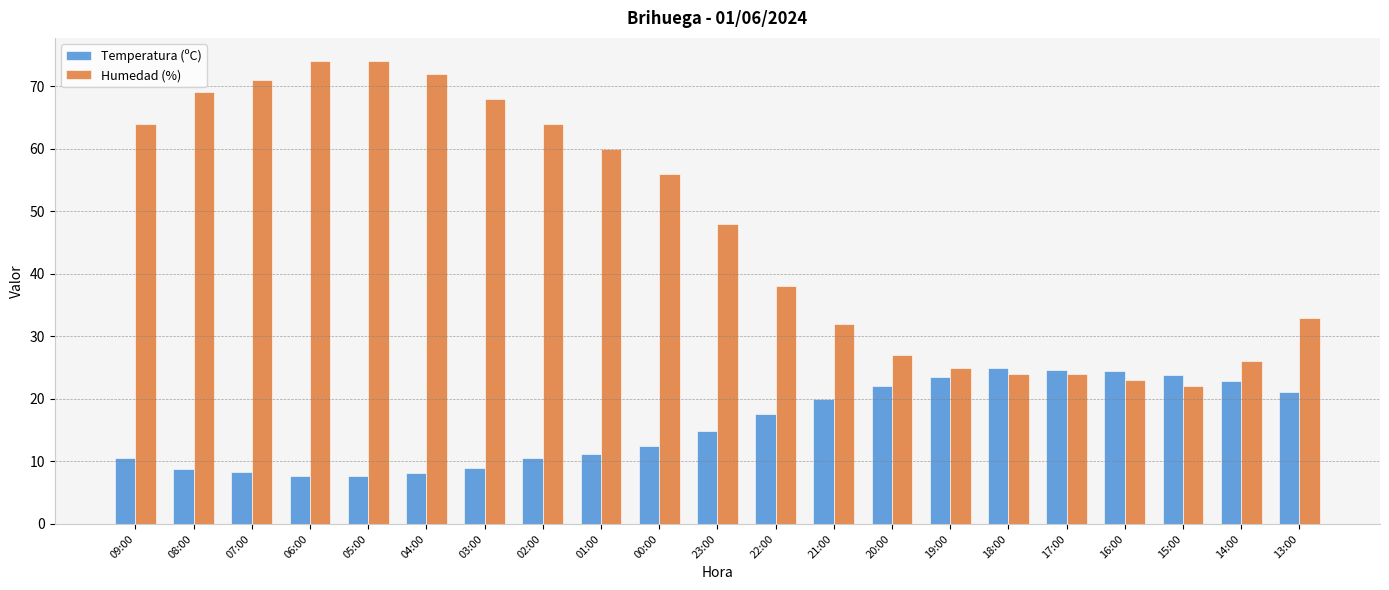

What is the sum of the Humedad (%) values at 16:00 and 17:00?

47.0